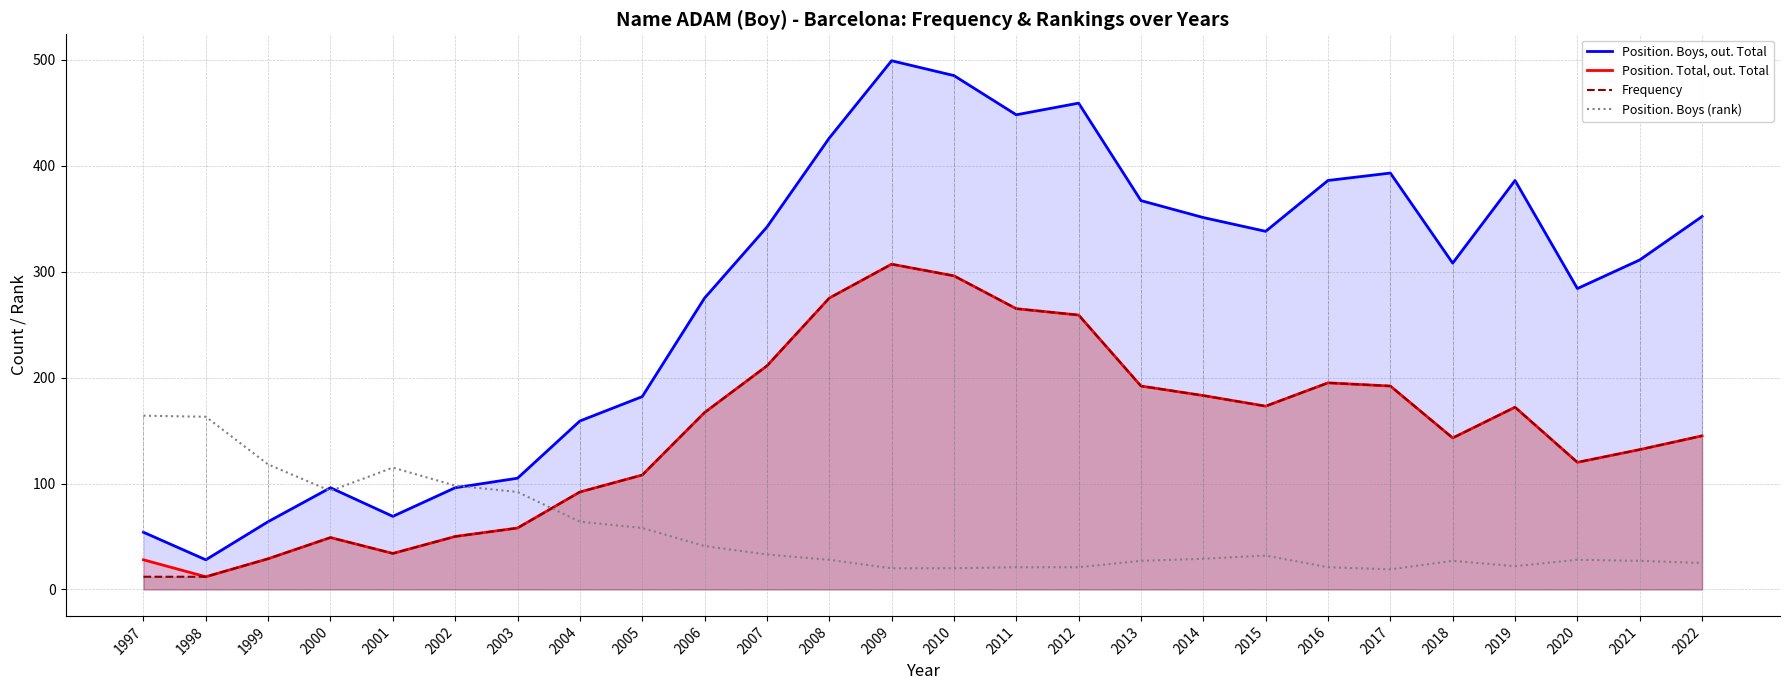

Reading right to left, list all the values displayed in this chart.

Position. Boys, out. Total: 2022=352	2021=311	2020=284	2019=386	2018=308	2017=393	2016=386	2015=338	2014=351	2013=367	2012=459	2011=448	2010=485	2009=499	2008=426	2007=342	2006=275	2005=182	2004=159	2003=105	2002=96	2001=69	2000=96	1999=64	1998=28	1997=54
Position. Total, out. Total: 2022=145	2021=132	2020=120	2019=172	2018=143	2017=192	2016=195	2015=173	2014=183	2013=192	2012=259	2011=265	2010=296	2009=307	2008=275	2007=211	2006=167	2005=108	2004=92	2003=58	2002=50	2001=34	2000=49	1999=29	1998=12	1997=28
Frequency: 2022=145	2021=132	2020=120	2019=172	2018=143	2017=192	2016=195	2015=173	2014=183	2013=192	2012=259	2011=265	2010=296	2009=307	2008=275	2007=211	2006=167	2005=108	2004=92	2003=58	2002=50	2001=34	2000=49	1999=29	1998=12	1997=12
Position. Boys (rank): 2022=25	2021=27	2020=28	2019=22	2018=27	2017=19	2016=21	2015=32	2014=29	2013=27	2012=21	2011=21	2010=20	2009=20	2008=28	2007=33	2006=41	2005=58	2004=64	2003=92	2002=98	2001=115	2000=93	1999=118	1998=163	1997=164